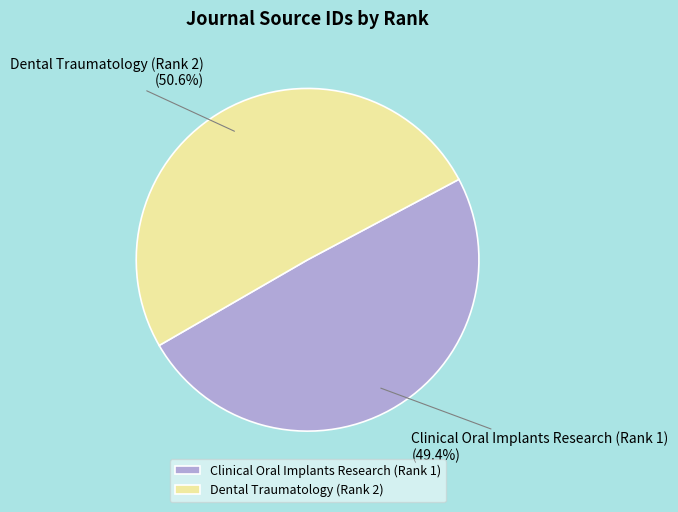

To the nearest percent, what is the difference between the Clinical Oral Implants Research (Rank 1) and Dental Traumatology (Rank 2) slice percentages?

1%